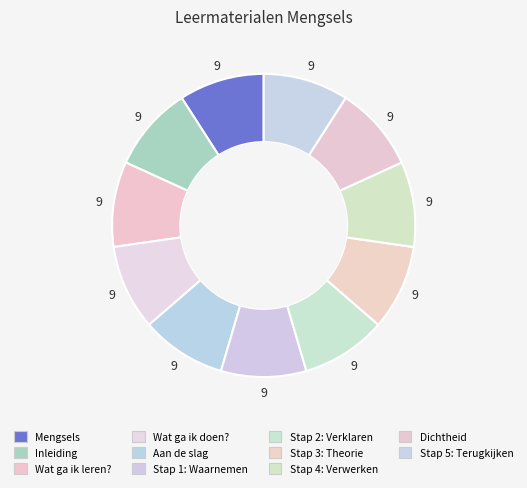

Is it true that Stap 4: Verwerken is 9% of the pie?

True